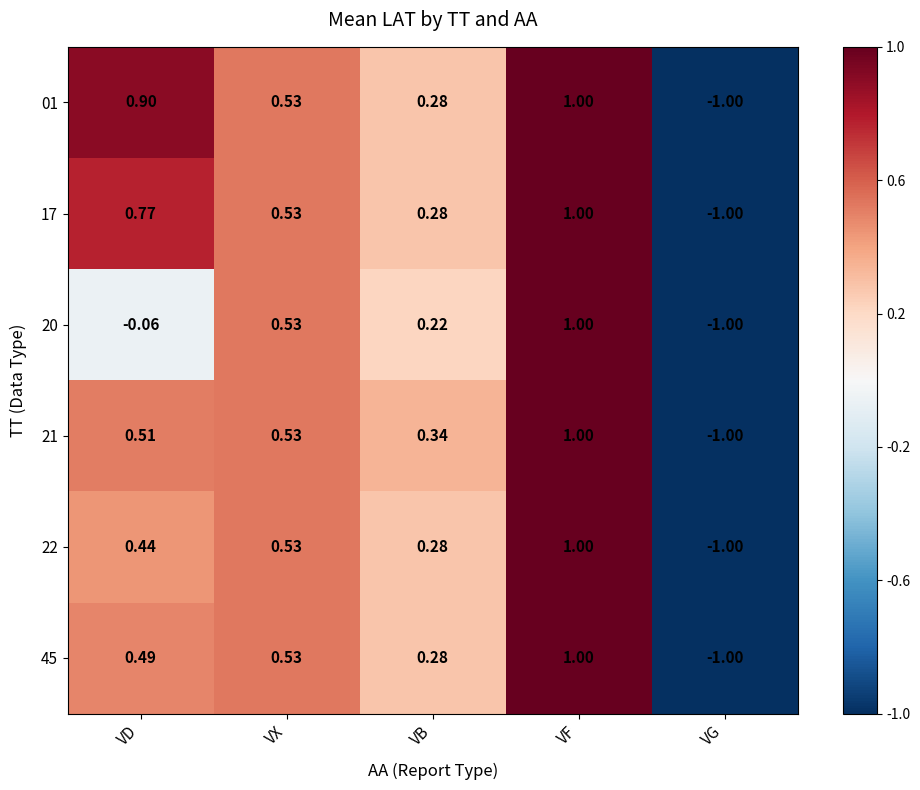

How many categories are shown in the chart?

5